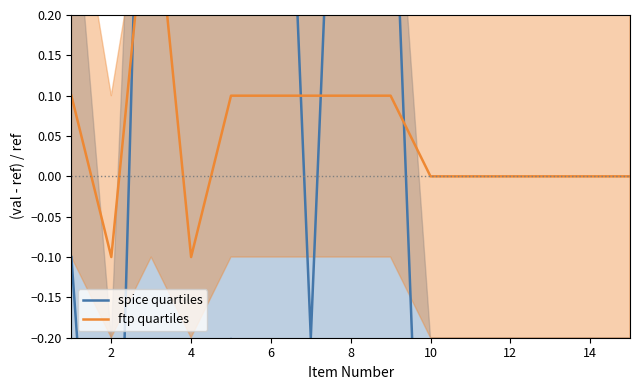

Which has a higher value, 6 or 10?

6